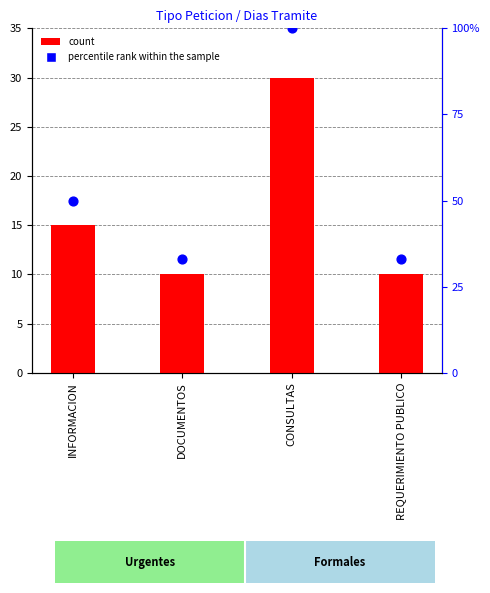

Which series has the largest total across all categories?

percentile rank within the sample